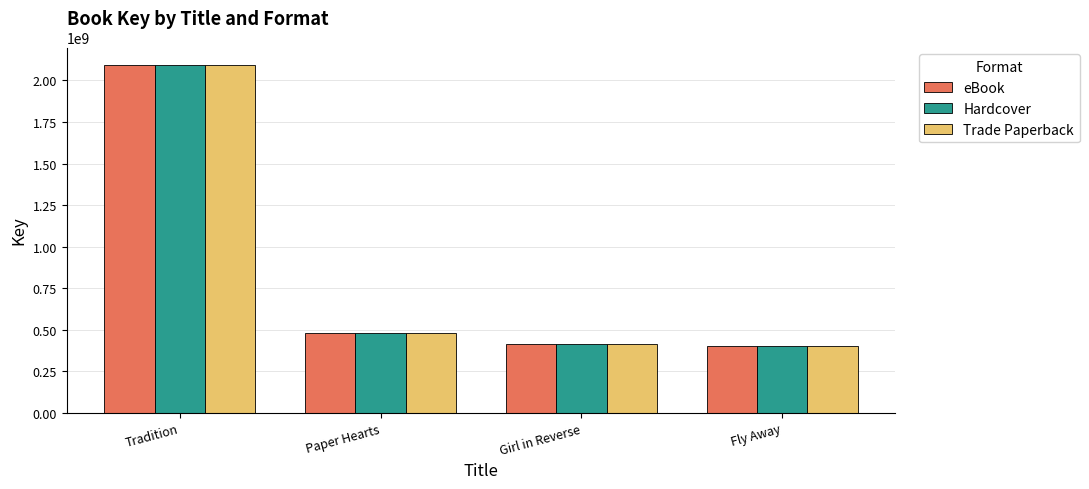

At which label is Hardcover closest to 1248899743?

Paper Hearts